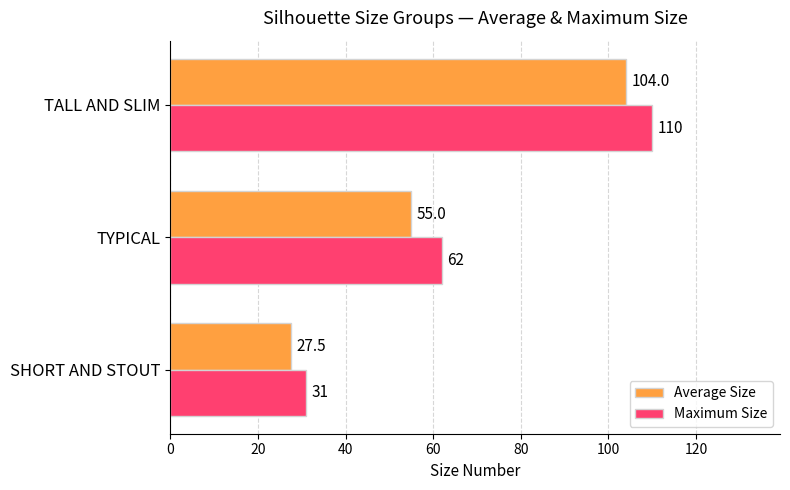

At which category is the sum across all series the highest?

TALL AND SLIM